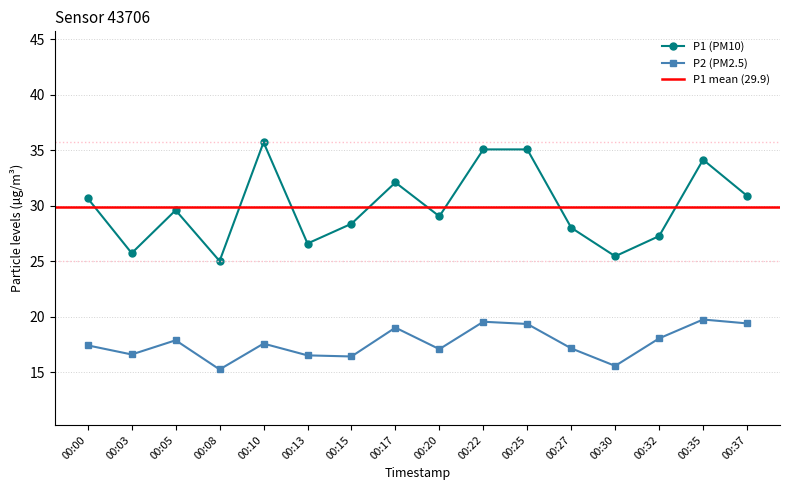

What is the average value of the P1 series?

29.9